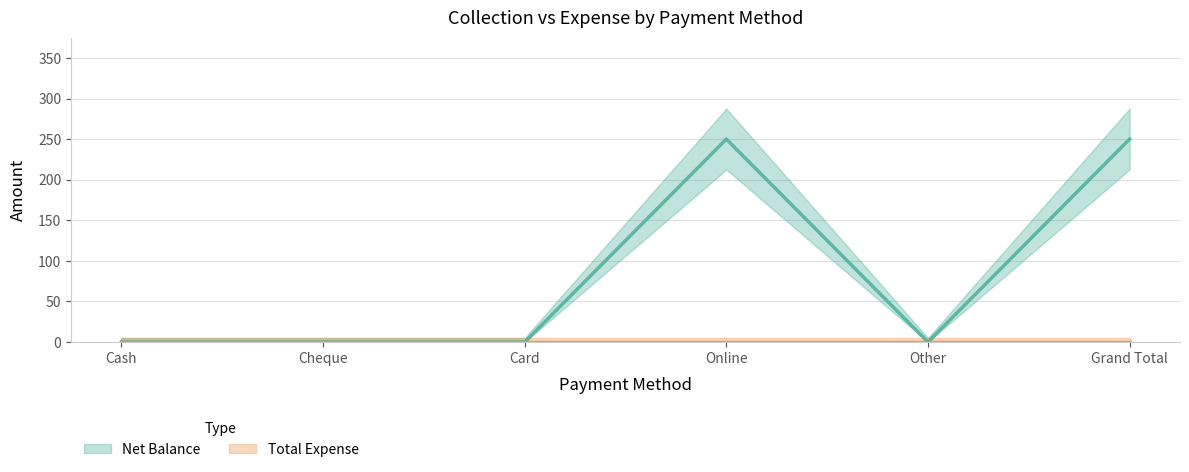

The chart shows a value of 250 at Grand Total. True or false?

True